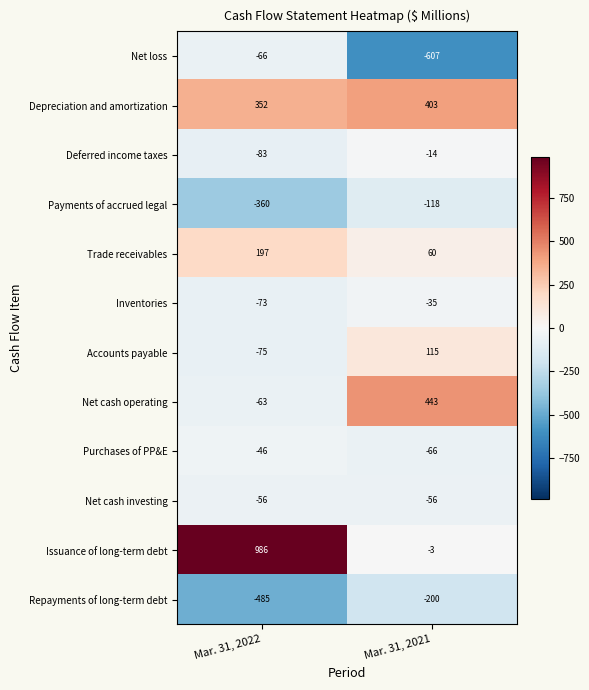

What is the total value across all series at Mar. 31, 2021?

-78